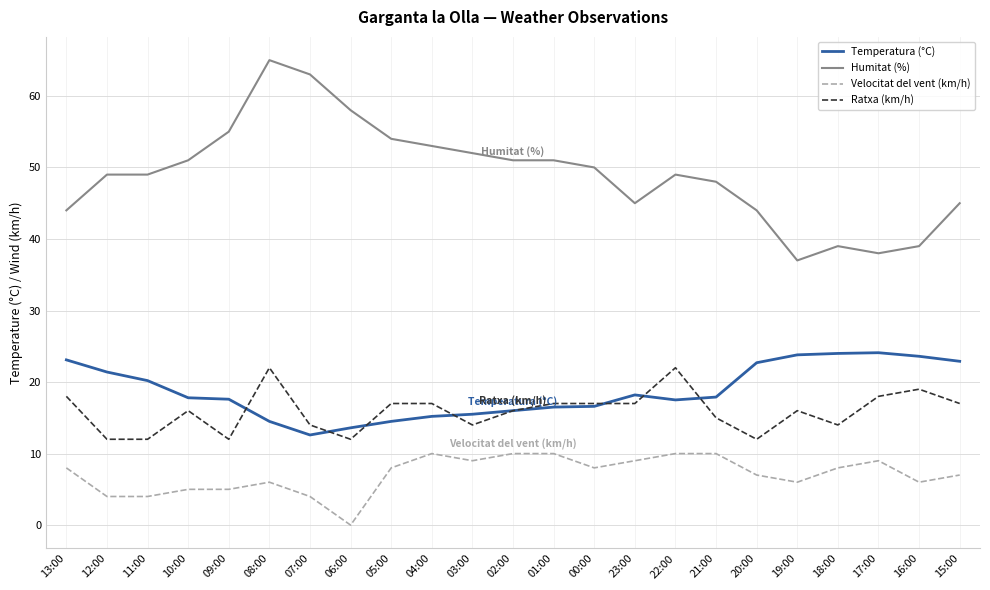

How many distinct data groups are displayed?

4